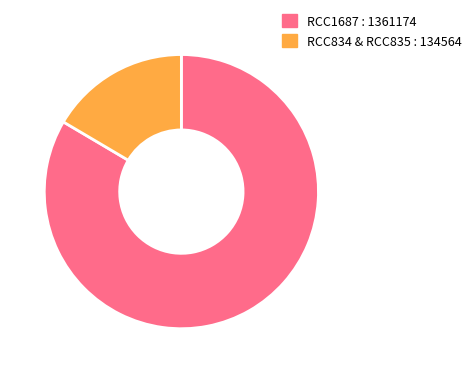

Which category has the smallest portion of the pie?

RCC834 & RCC835 : 134564